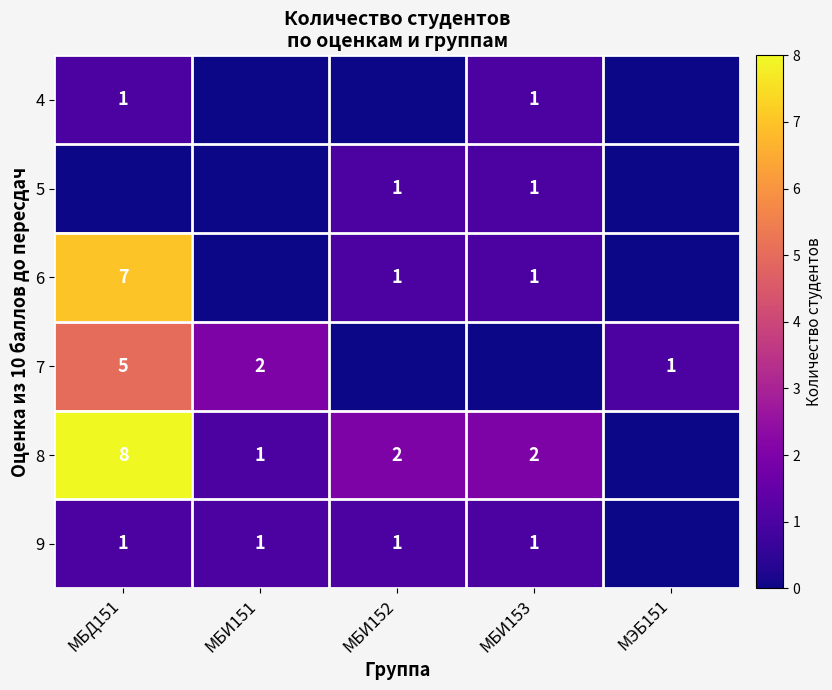

What is the difference between the 6 values at МБД151 and МБИ152?

6